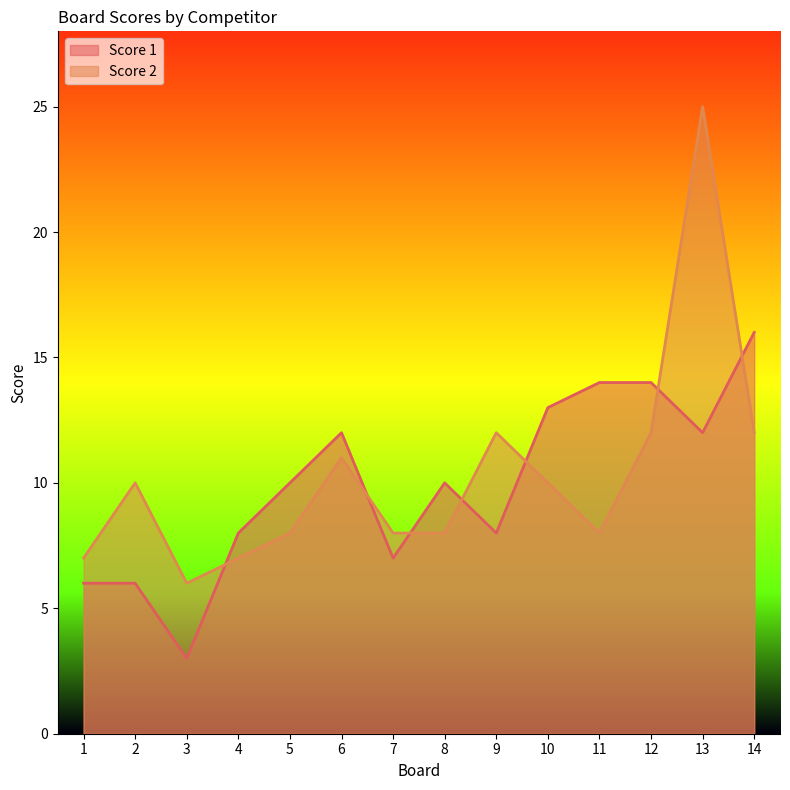

Which series has the largest total across all categories?

Score 2